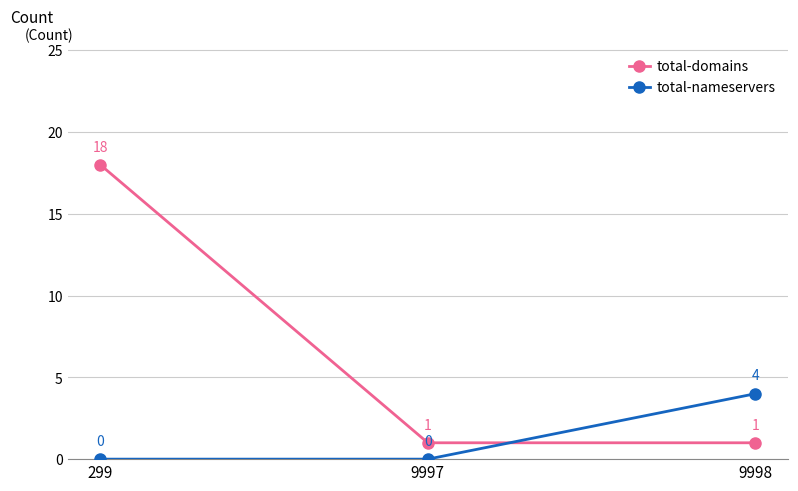

What is the maximum value for total-nameservers?

4